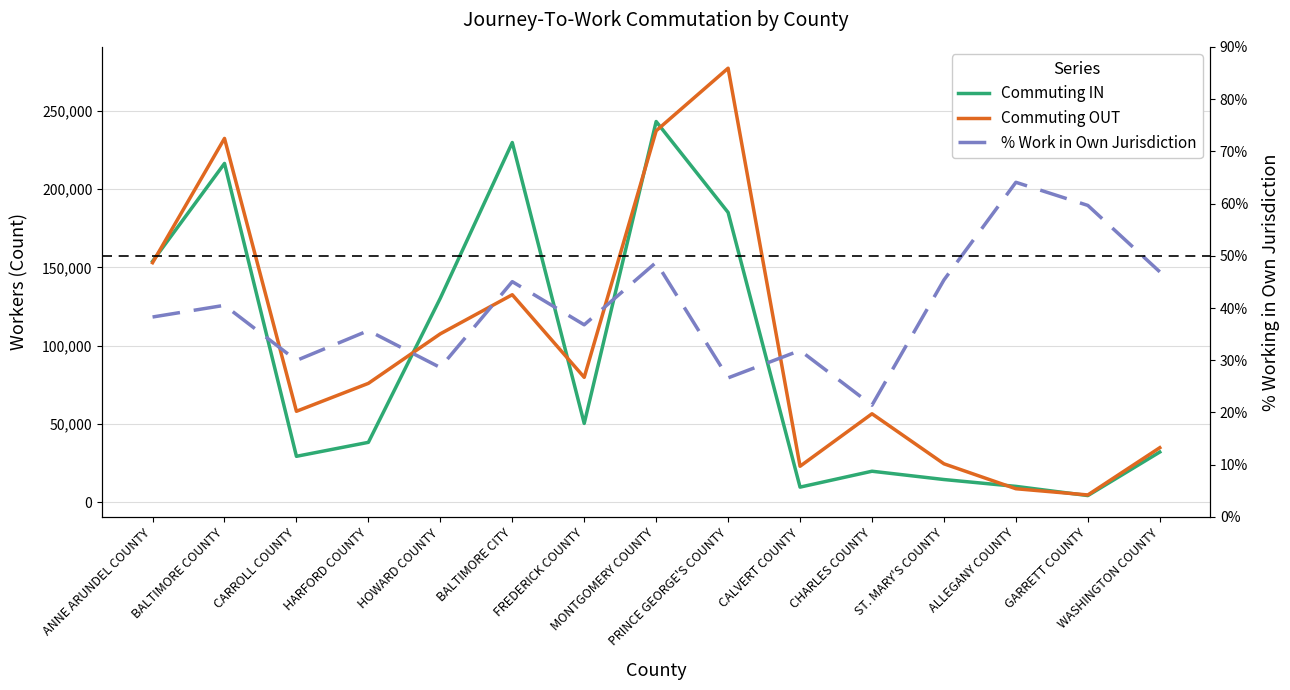

Reading left to right, list all the values displayed in this chart.

Commuting IN: 153824.0	216332.0	29347.0	38270.0	130337.0	229687.0	50341.0	243092.0	185034.0	9676.0	19824.0	14523.0	10151.0	4280.0	32079.0
Commuting OUT: 152968.0	232306.0	58096.0	75929.0	107557.0	132513.0	79762.0	237179.0	277137.0	22995.0	56509.0	24566.0	8647.0	4679.0	34841.0
% Work in Own Jurisdiction: 0.4	0.4	0.3	0.4	0.3	0.5	0.4	0.5	0.3	0.3	0.2	0.5	0.6	0.6	0.5